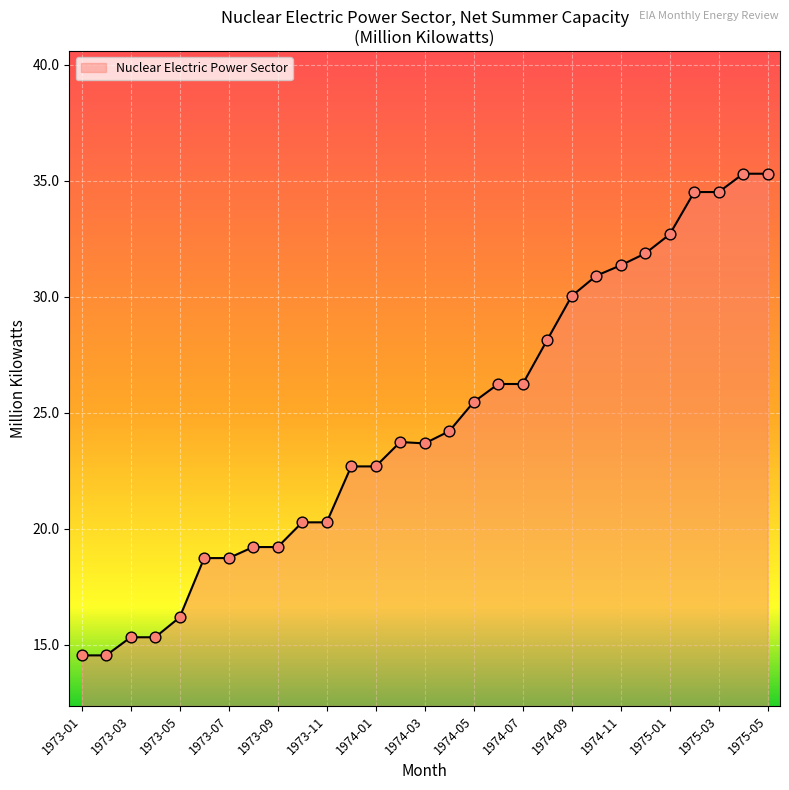

What is the minimum value shown in the chart?

14.5